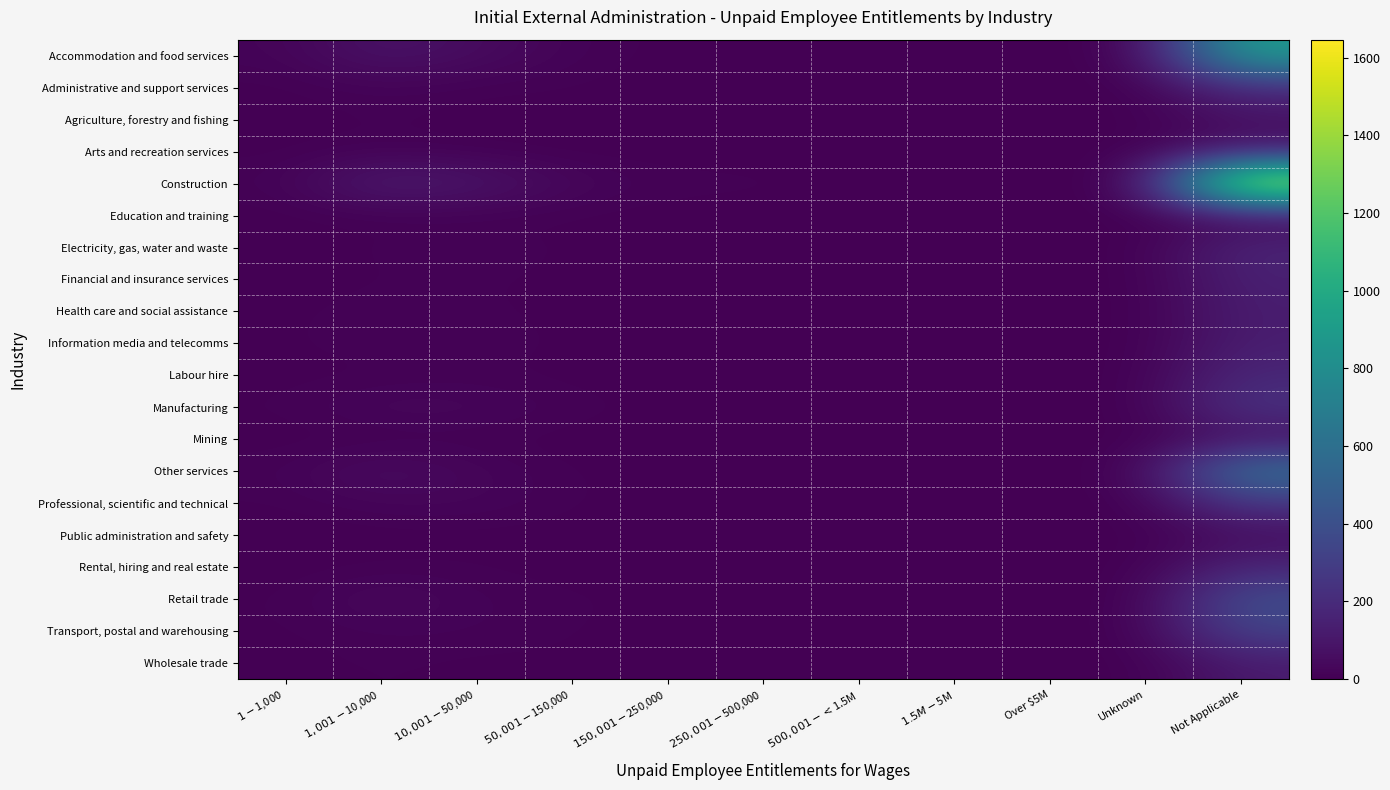

Which series has the widest spread of values?

Construction